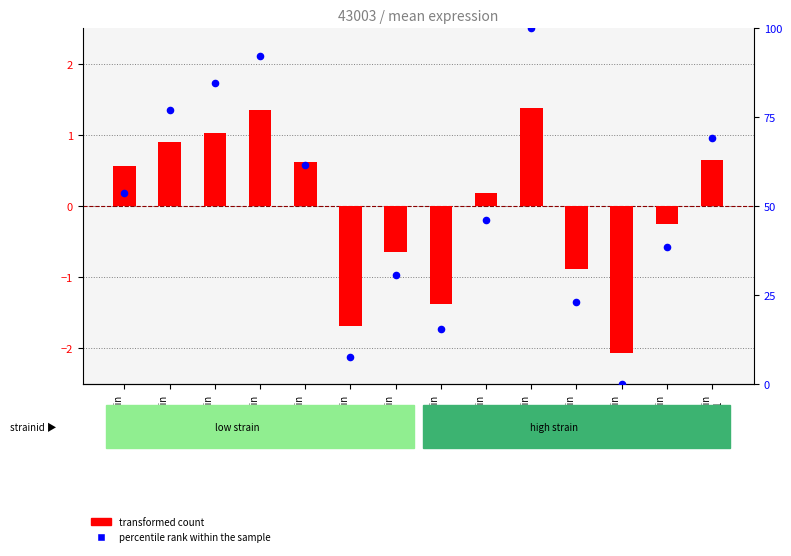

What are all the series names shown in the legend?

transformed count, percentile rank within the sample